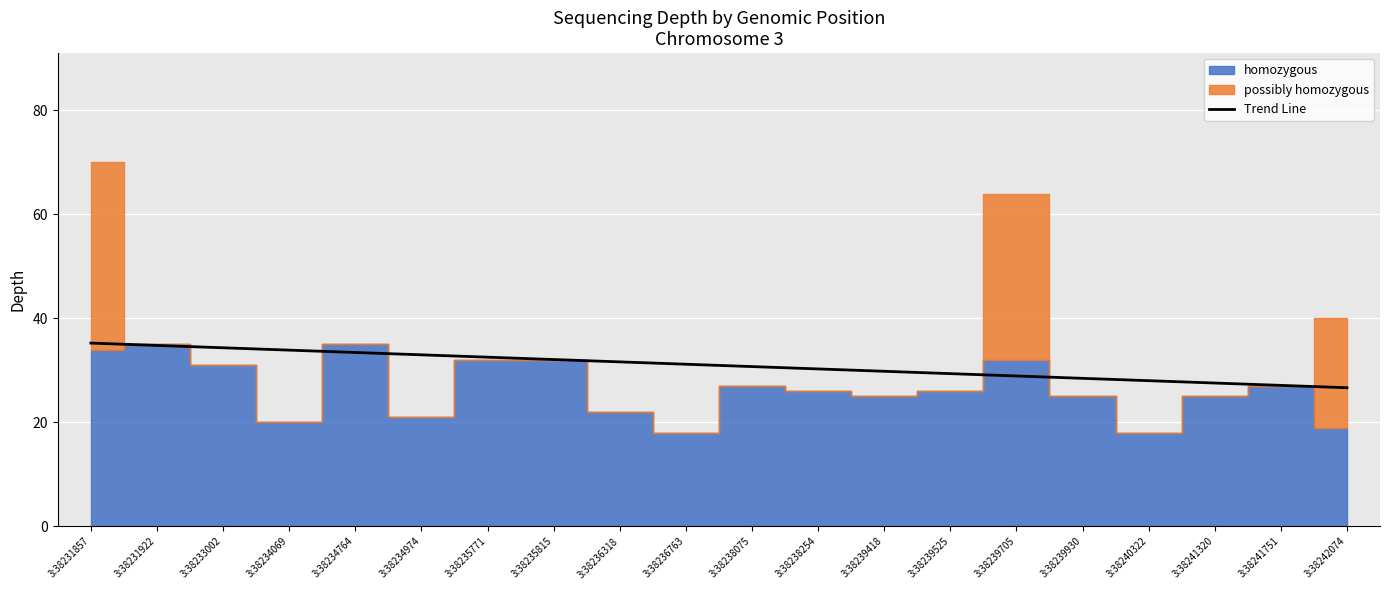

True or false: Trend Line has a value of 37.7 at 3:38239705.

False